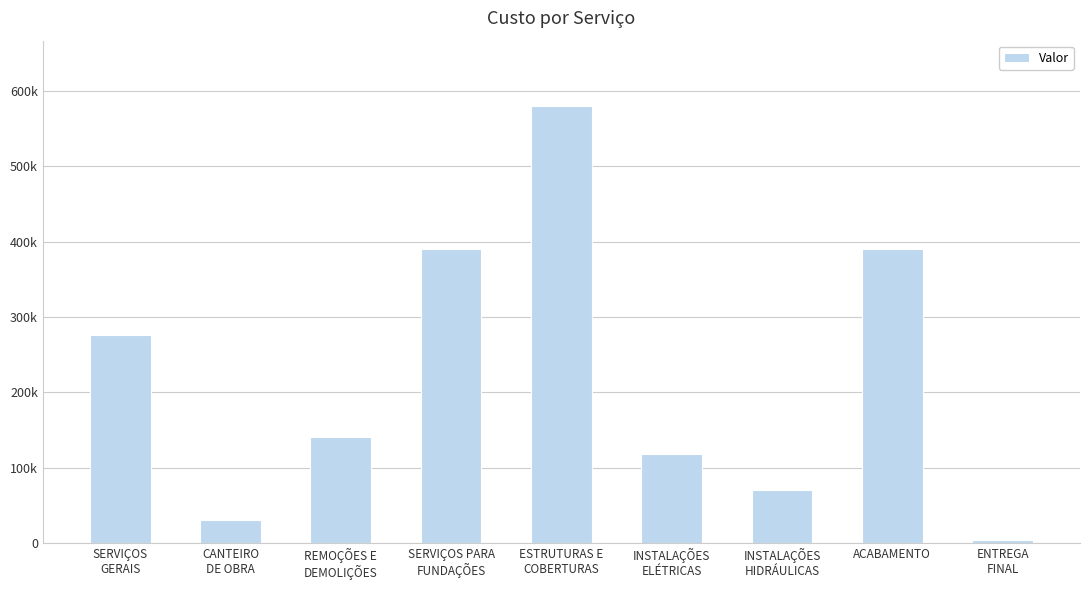

What position from the right is ACABAMENTO?

2